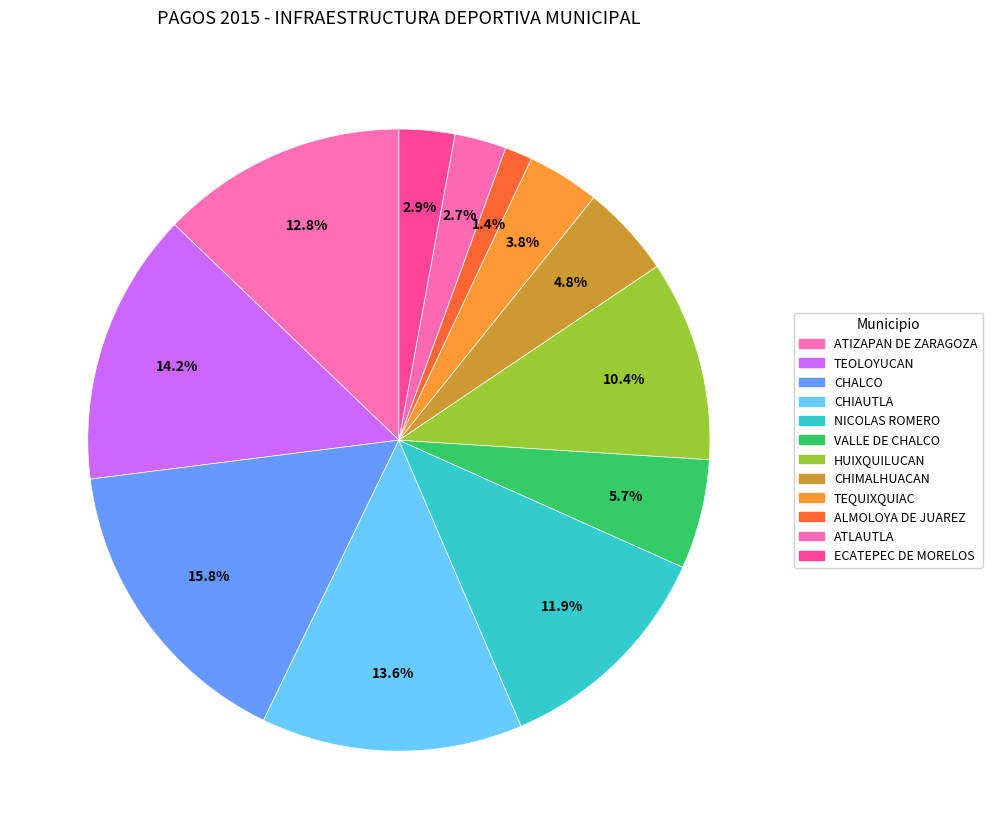

Count the number of slices in the pie.

12